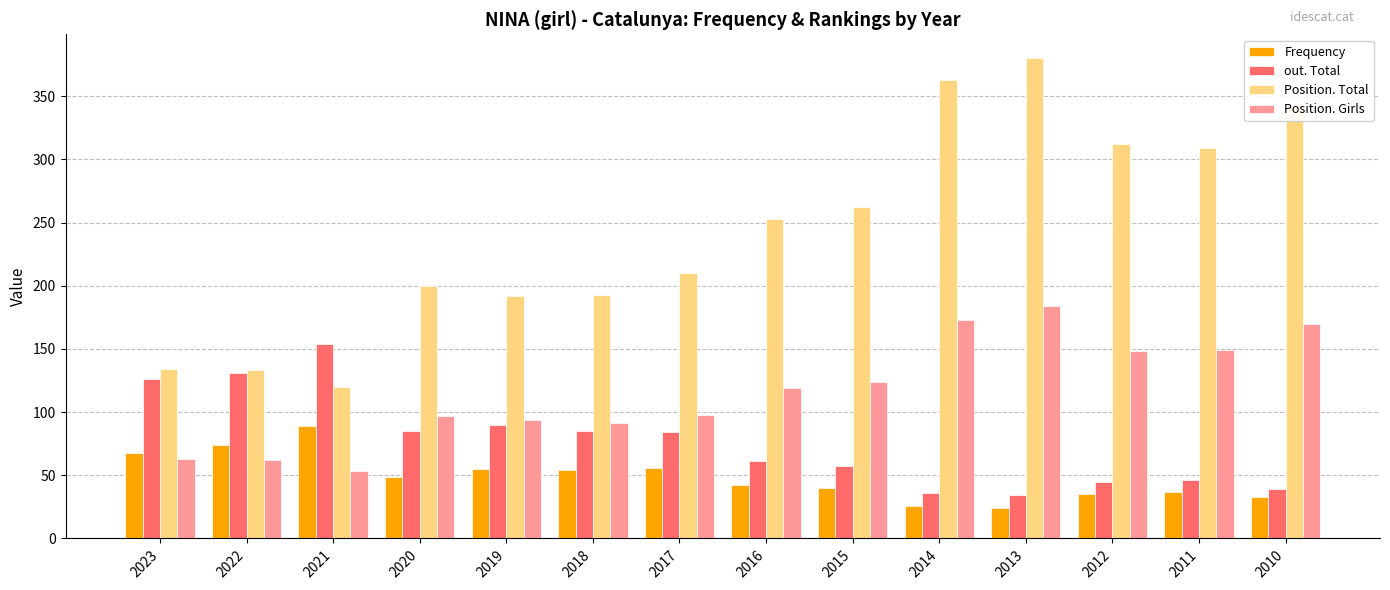

Rank the series at 2017 from highest to lowest value.

Position. Total, Position. Girls, out. Total, Frequency